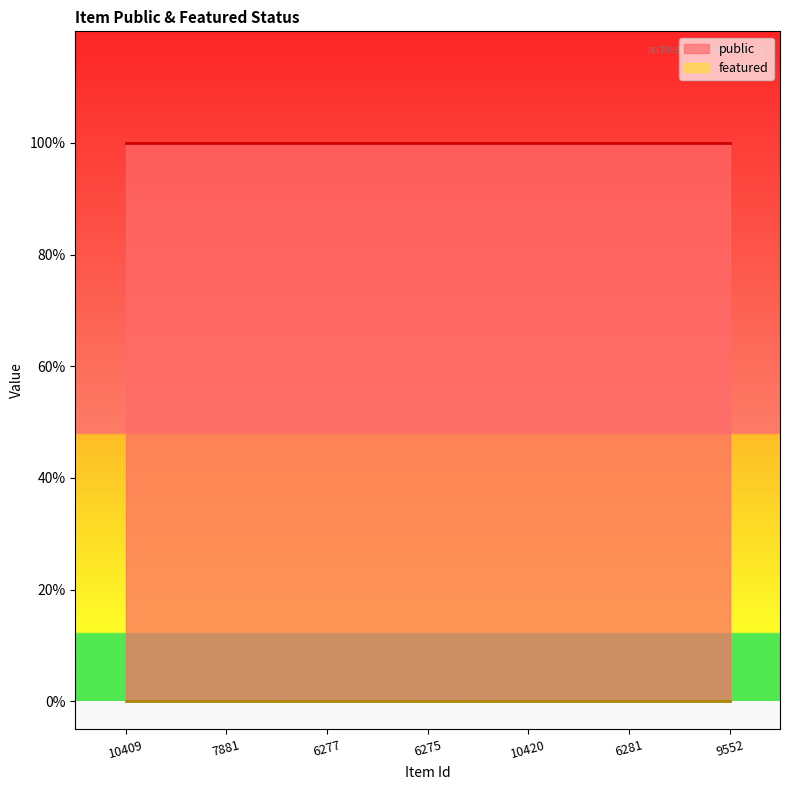

How many lines are shown in the chart?

2